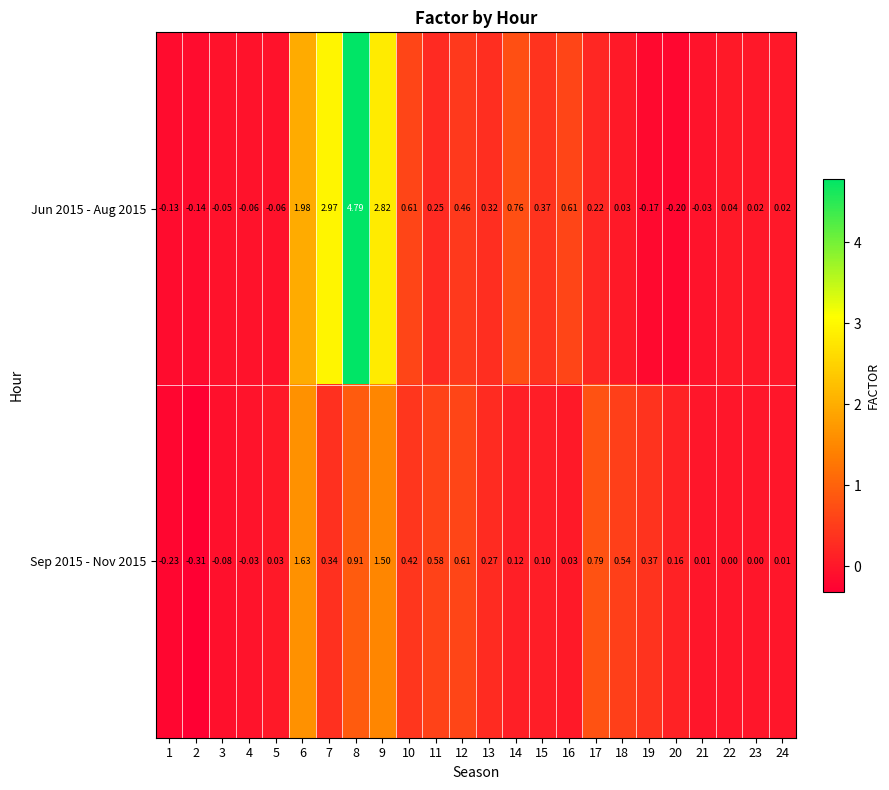

Is the value of Jun 2015 - Aug 2015 at 6 greater than the value of Sep 2015 - Nov 2015 at 17?

Yes